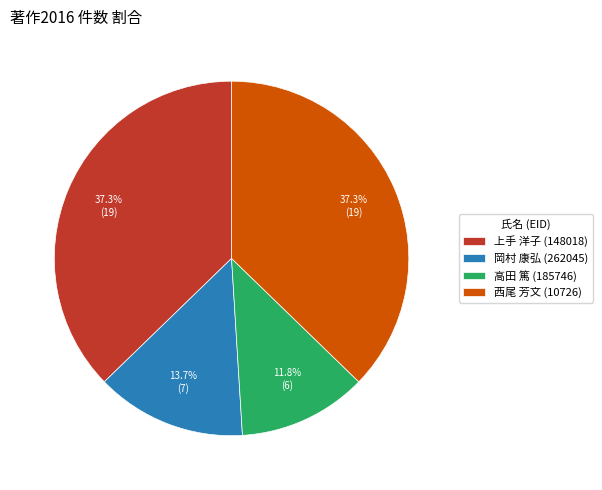

Do 上手 洋子 (148018) and 西尾 芳文 (10726) together represent more than half of the pie?

Yes